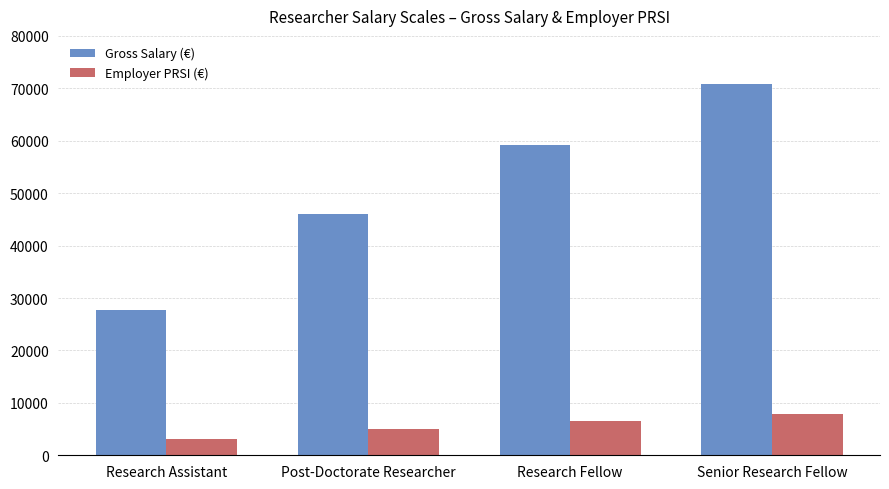

What is the value of the Gross Salary (€) bar at the 3rd from the left?

59097.2